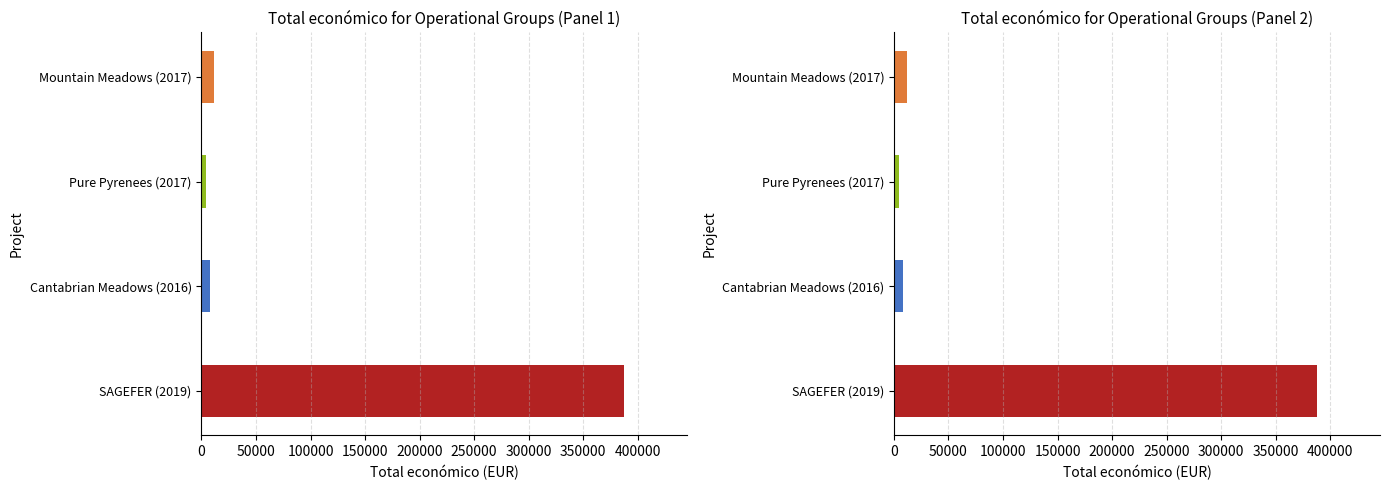

What is the smallest value displayed?

4320